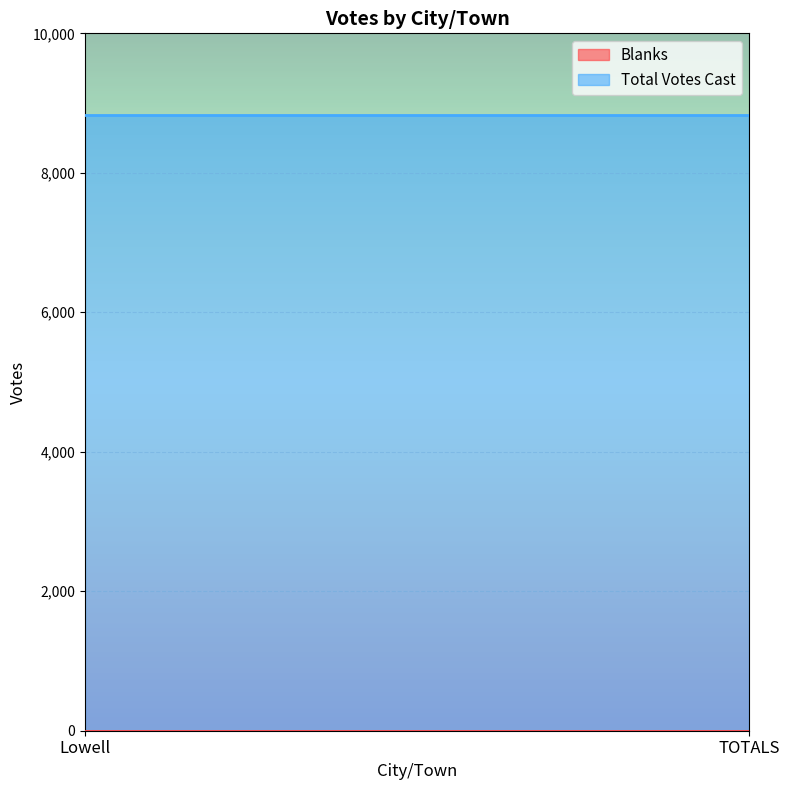

Reading left to right, extract all data points from this chart.

Blanks: Lowell=0	TOTALS=0
Total Votes Cast: Lowell=8830	TOTALS=8830